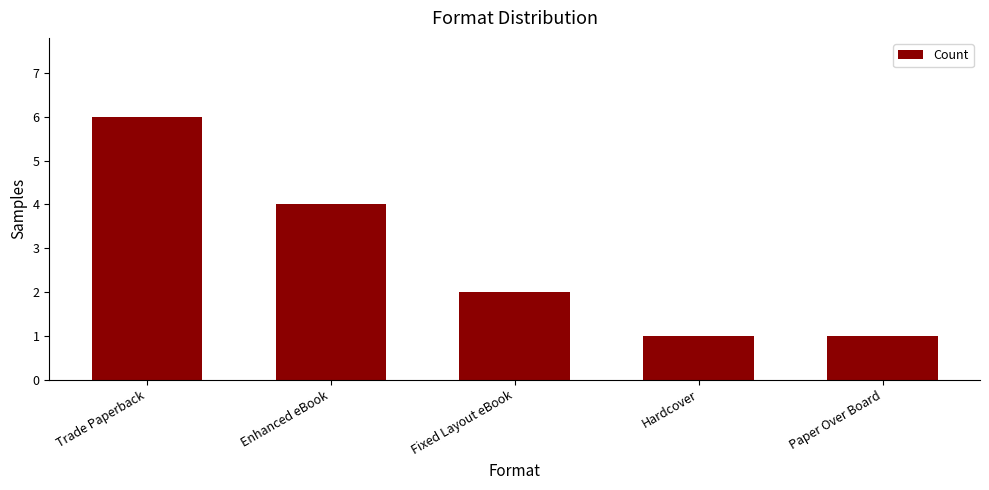

What is the smallest value displayed?

1